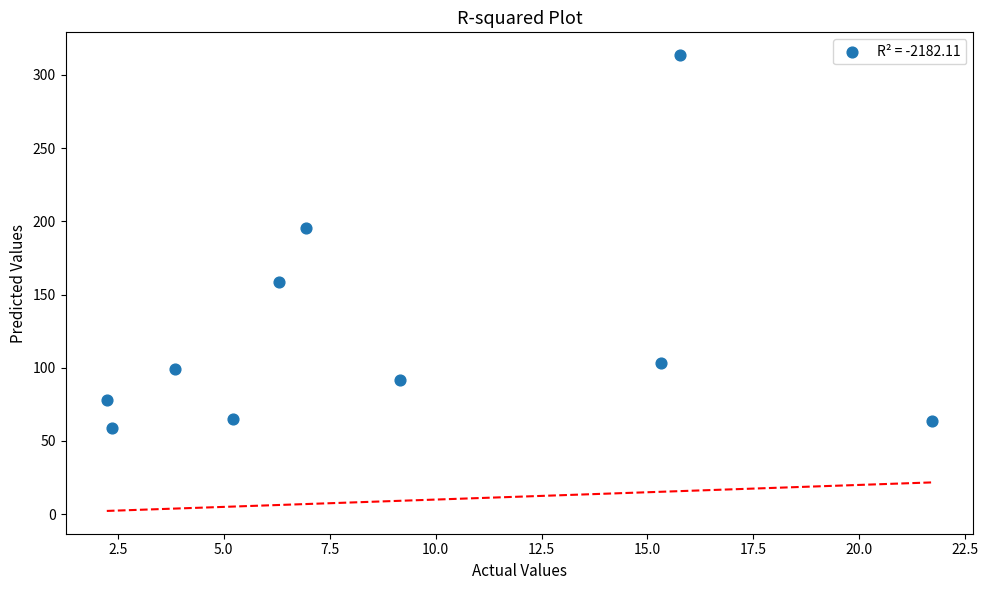

What is the average X value?

8.9